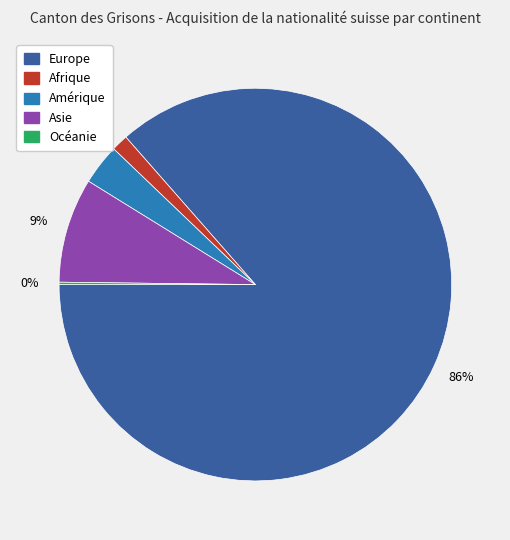

The Afrique slice represents 8% of the pie. True or false?

False